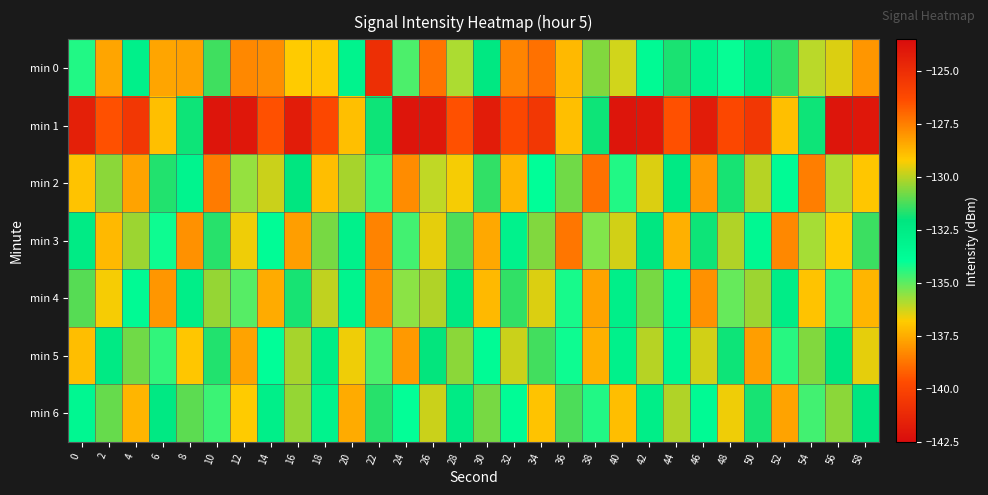

What is the spread (max minus min) of values at 54?

8.5